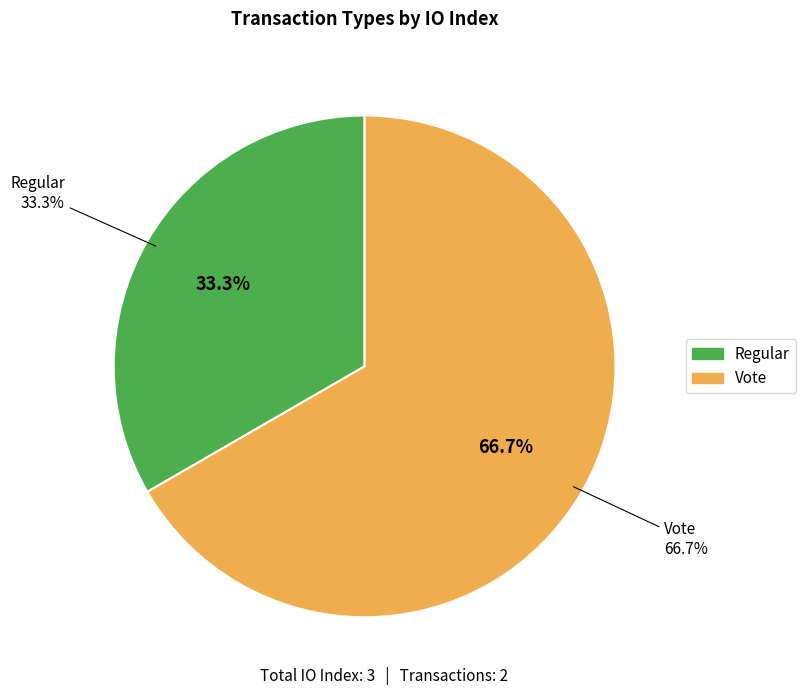

Which has a higher value, Vote or Regular?

Vote